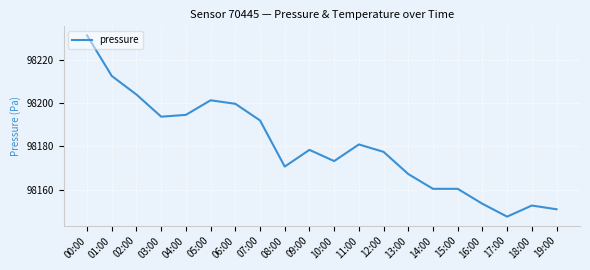

At which category does the data reach its first local valley?

03:00